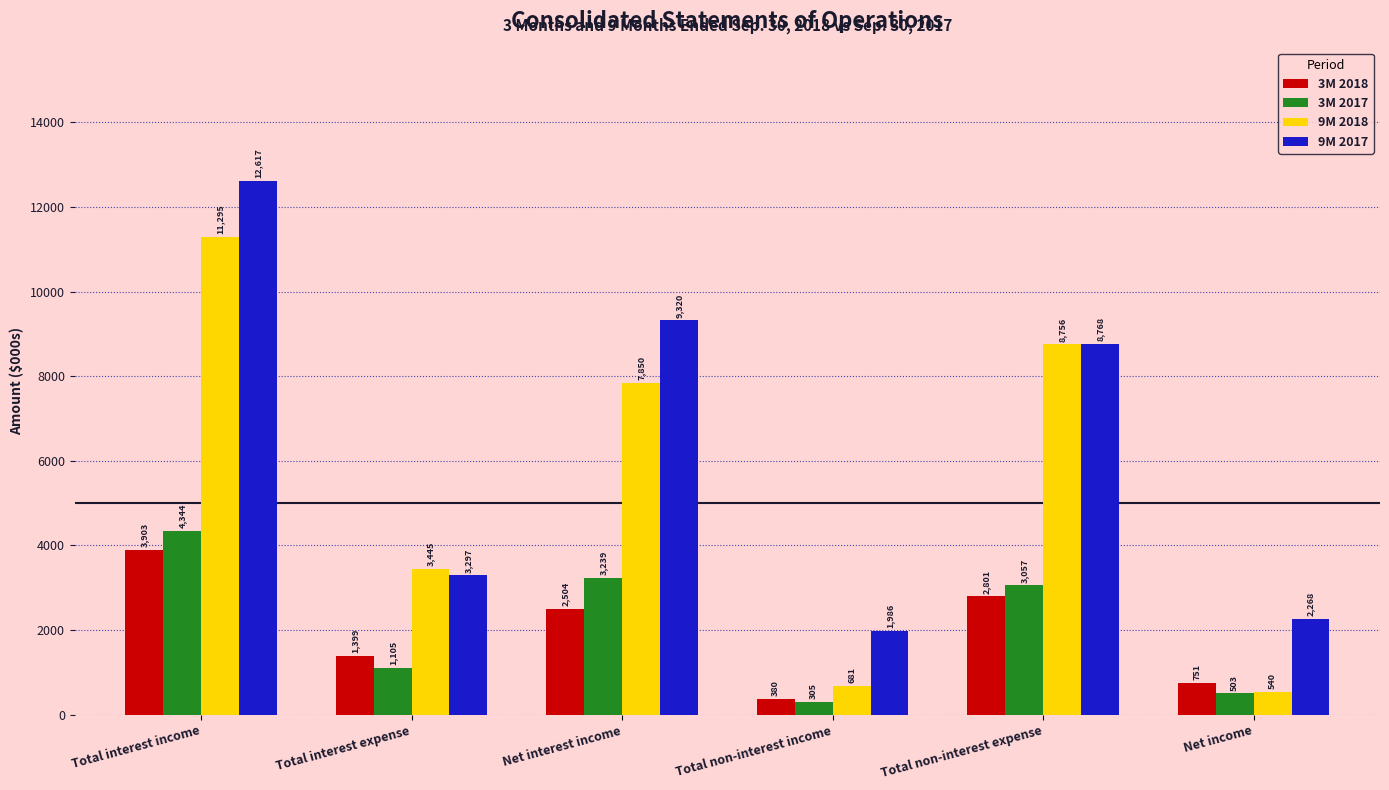

What is the label of the 6th bar from the right?

Total interest income